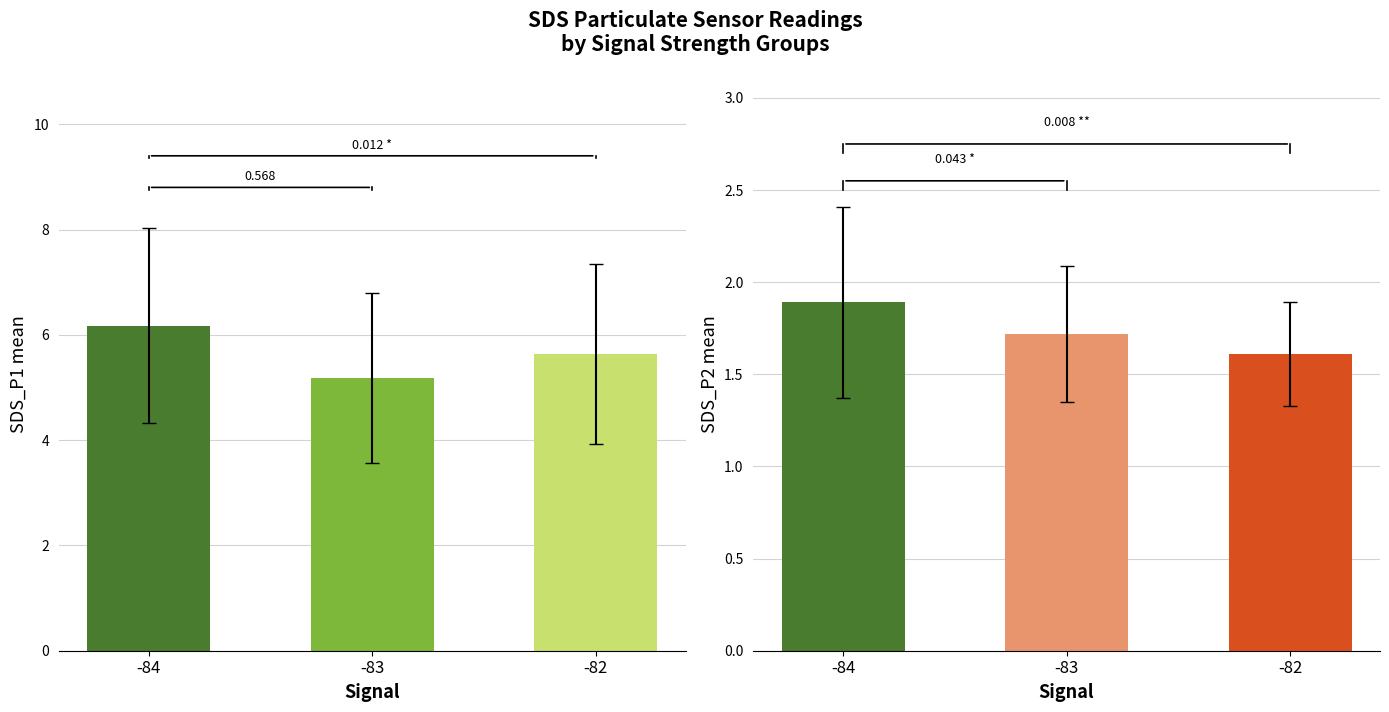

How many groups of bars are there?

3